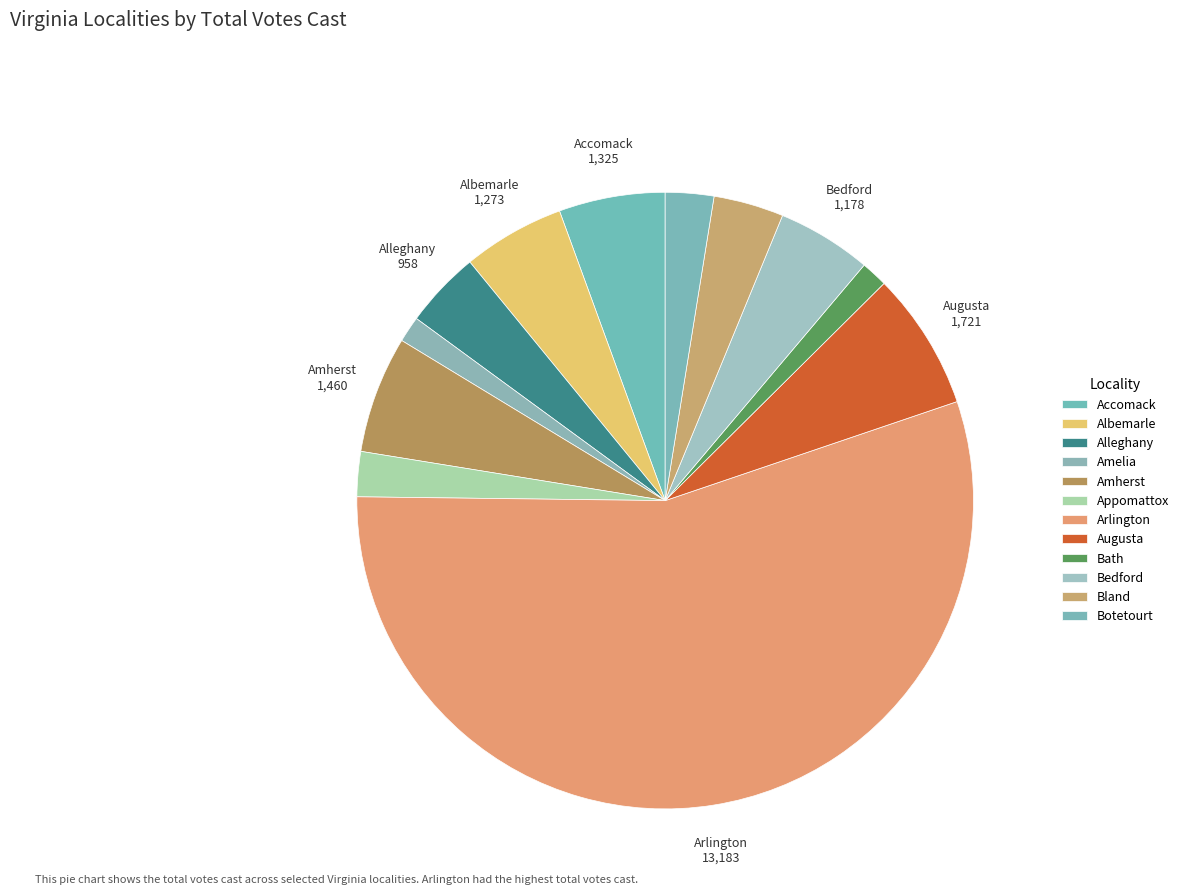

How many slices are in this pie chart?

12